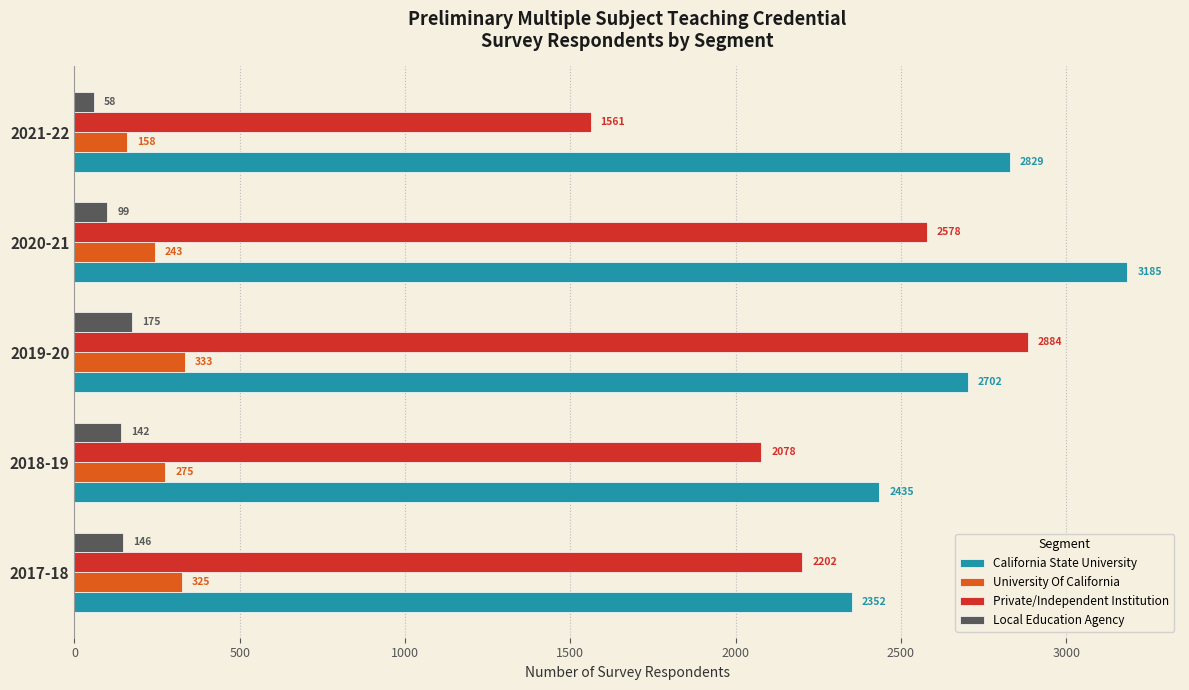

Rank the series by their maximum value, from lowest to highest.

Local Education Agency, University Of California, Private/Independent Institution, California State University